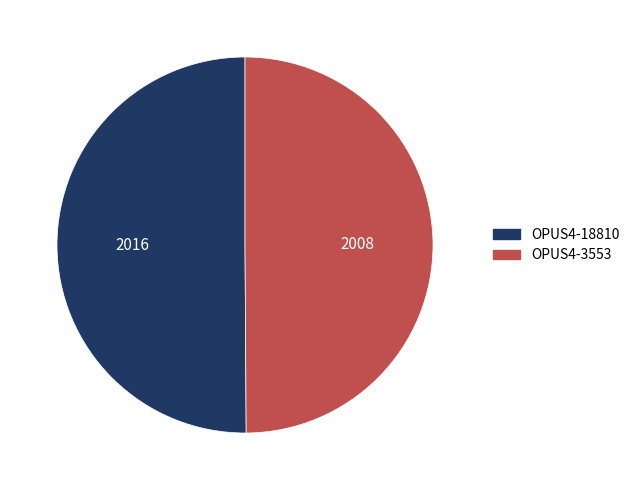

Do OPUS4-18810 and OPUS4-3553 together represent more than half of the pie?

Yes